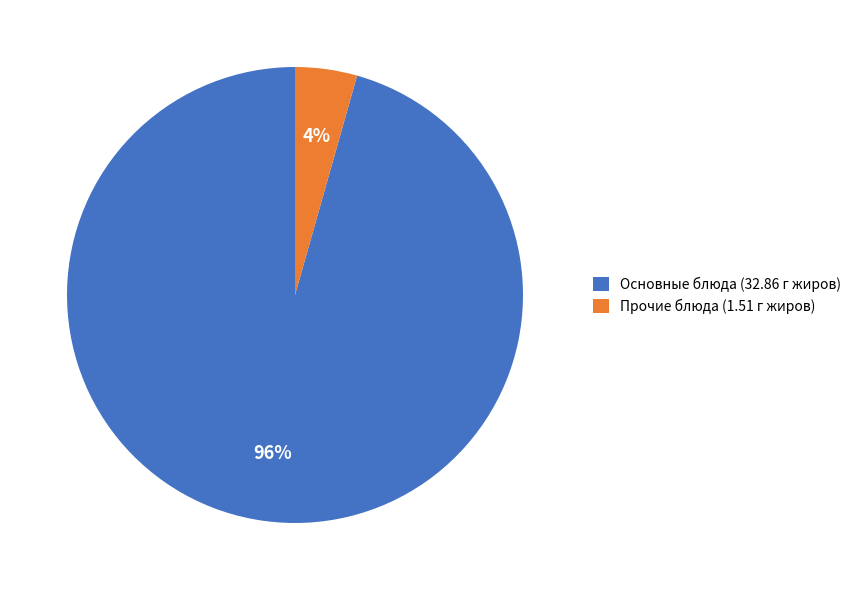

How many segments does this pie chart have?

2